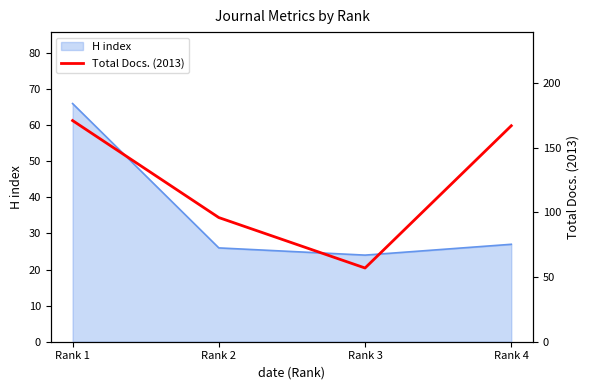

Approximately how many times larger is the value at Rank 4 compared to Rank 1?

1.0